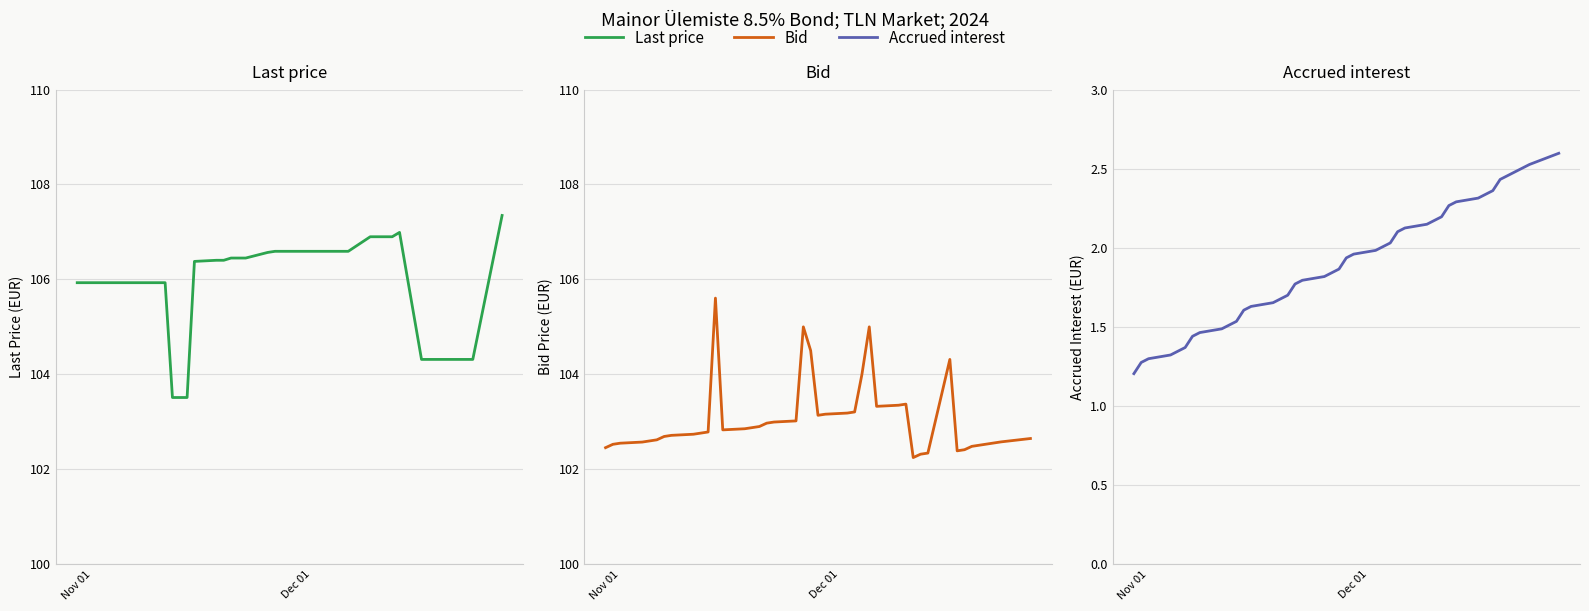

True or false: Last price has more than 2 points higher than both neighbors.

False